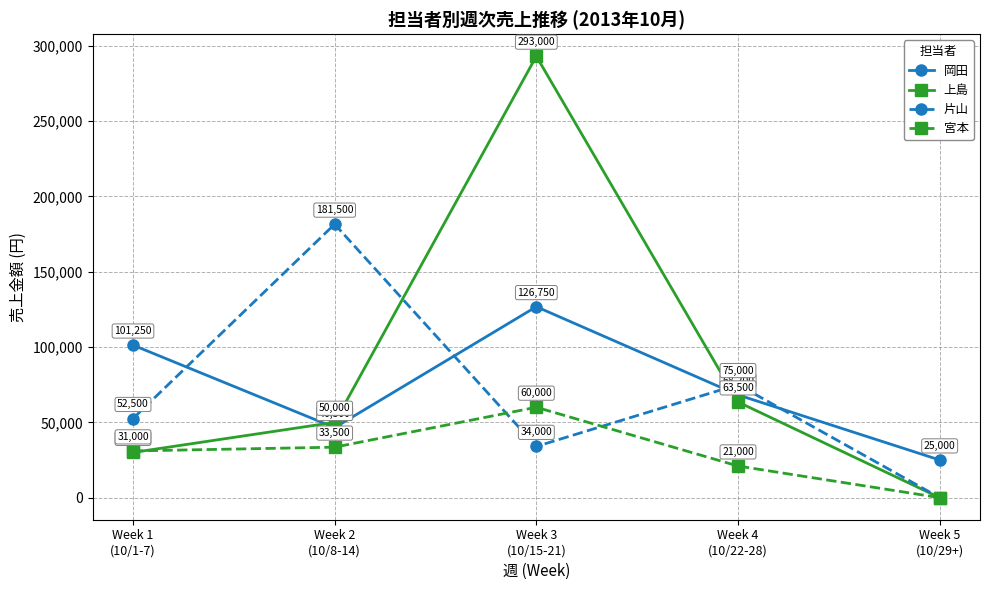

Is this an area chart (filled region under the line)?

No